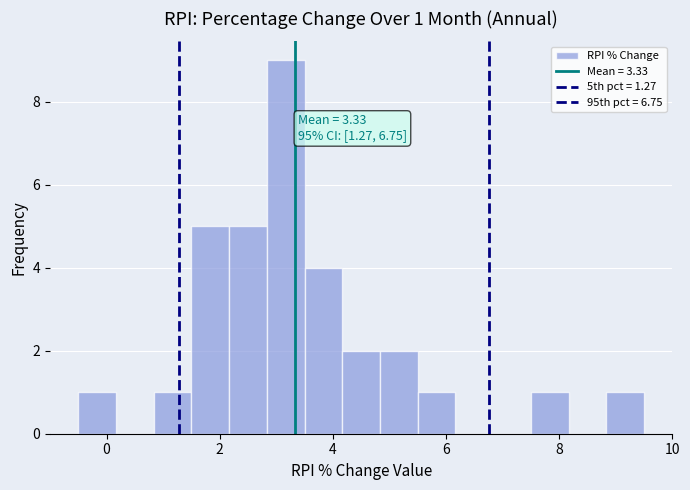

Around what value on the x-axis is the tallest bar? Give the approximate position of its centre, as read against the axis.

3.2